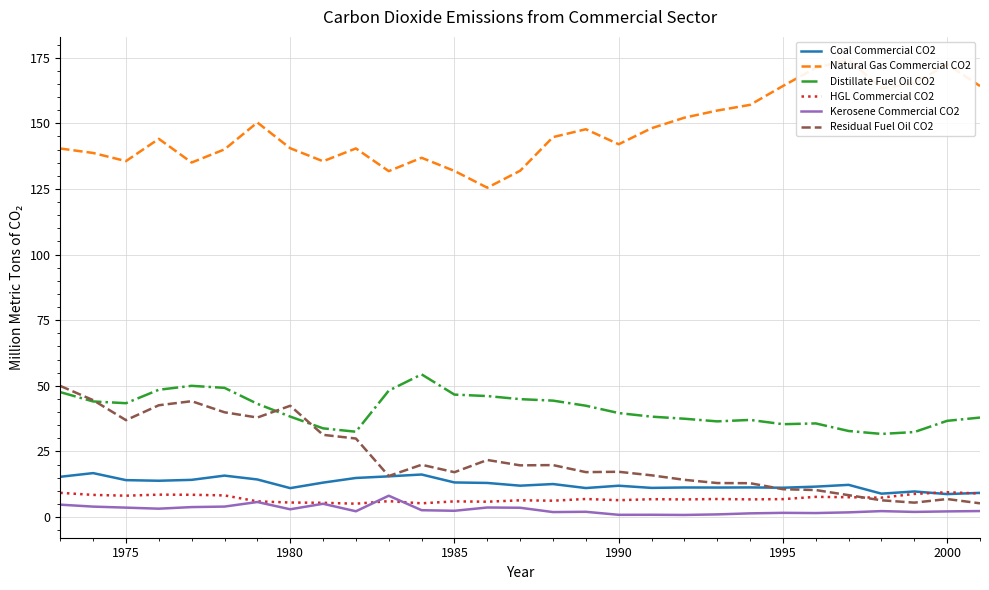

How many lines are shown in the chart?

6